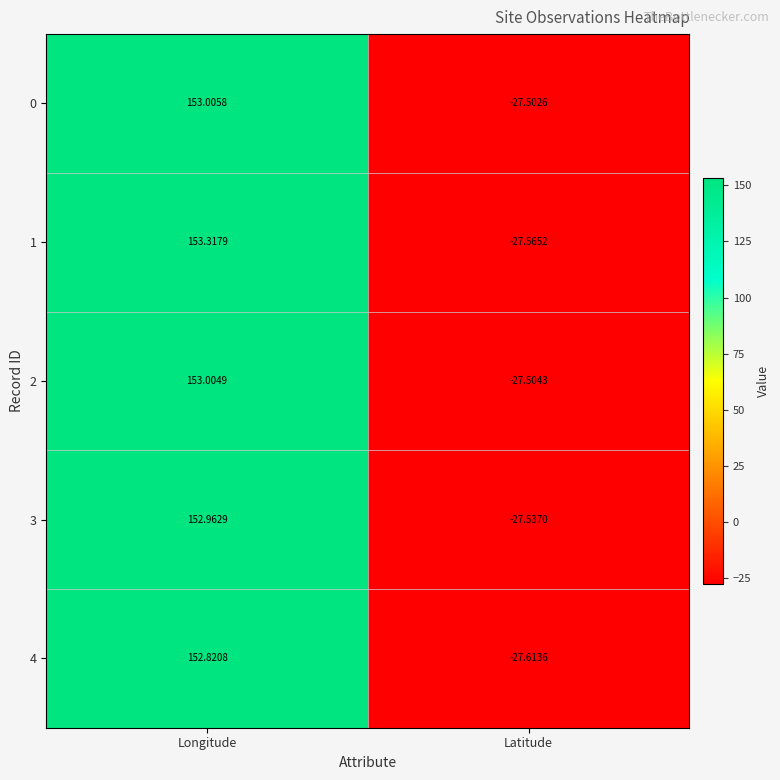

At which category is the sum across all series the highest?

Longitude